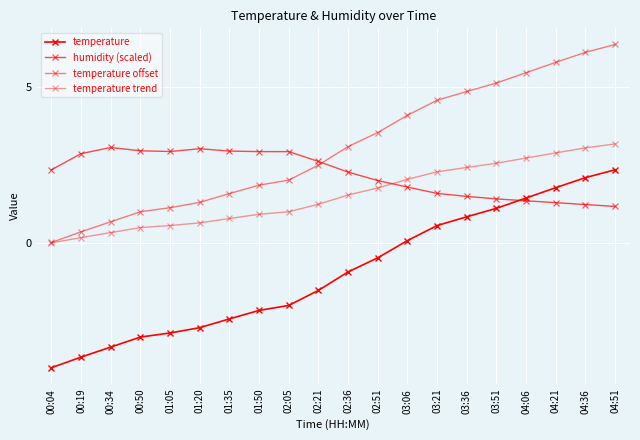

How many categories are shown in the chart?

20